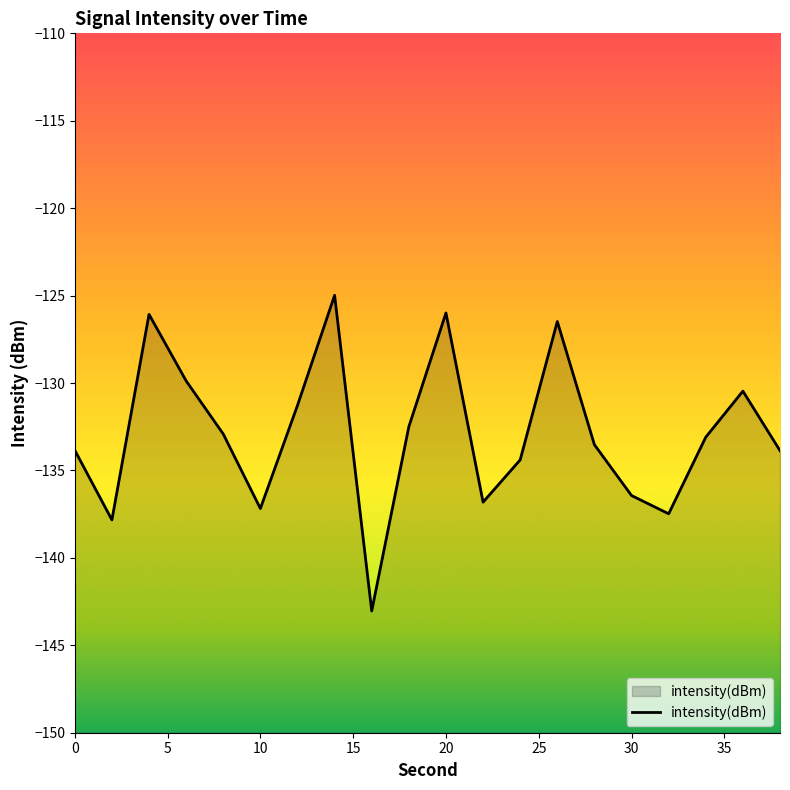

True or false: there are more than 1 points higher than both neighbors.

True